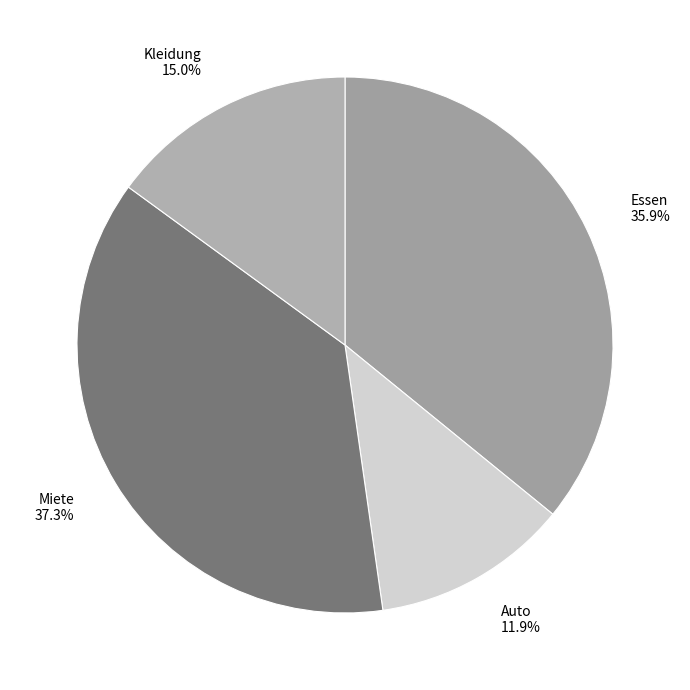

Combined, do Kleidung and Miete account for over 50%?

Yes